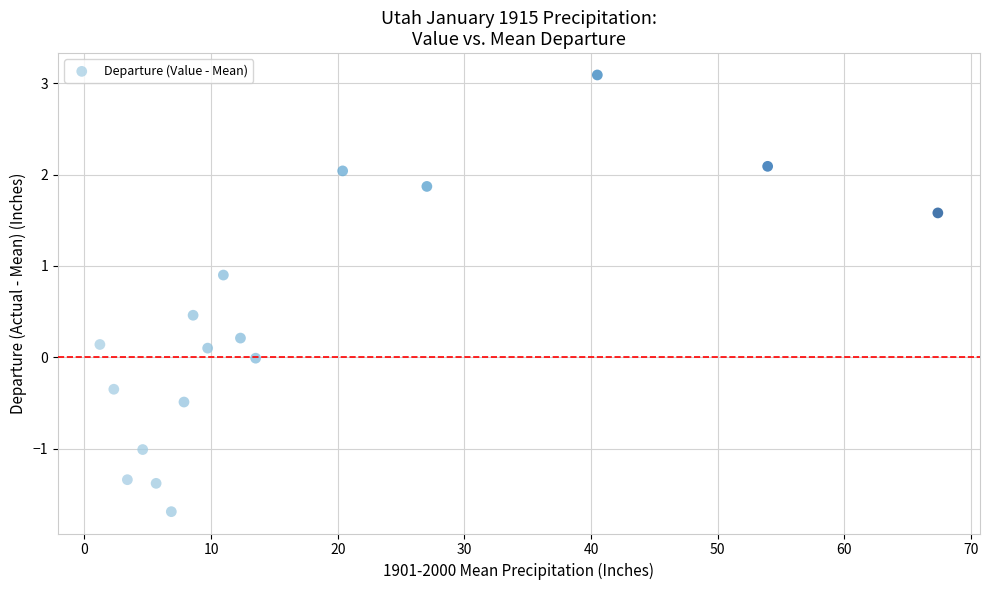

What is the range of X values (max minus min)?

66.2